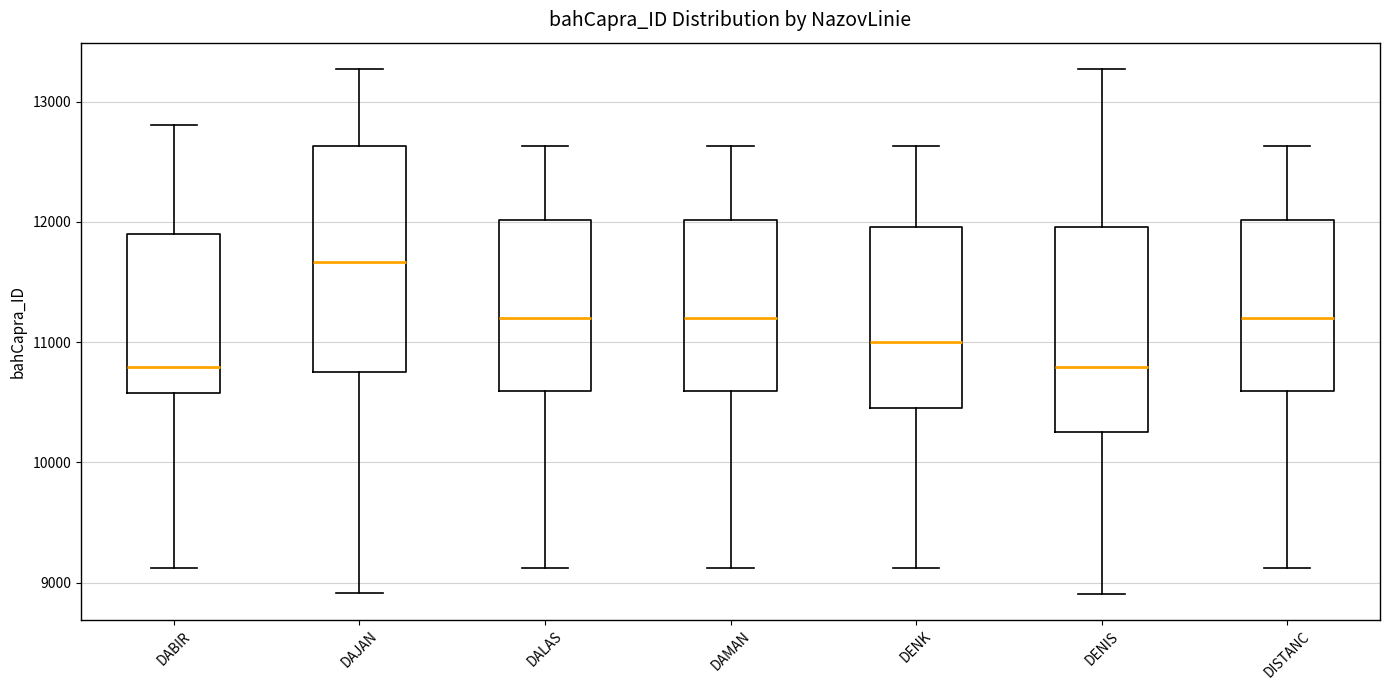

Where is the upper edge of the box for DENIS on the y-axis? The values are not printed on the chart, so give them approximately, as read against the axis.

12000